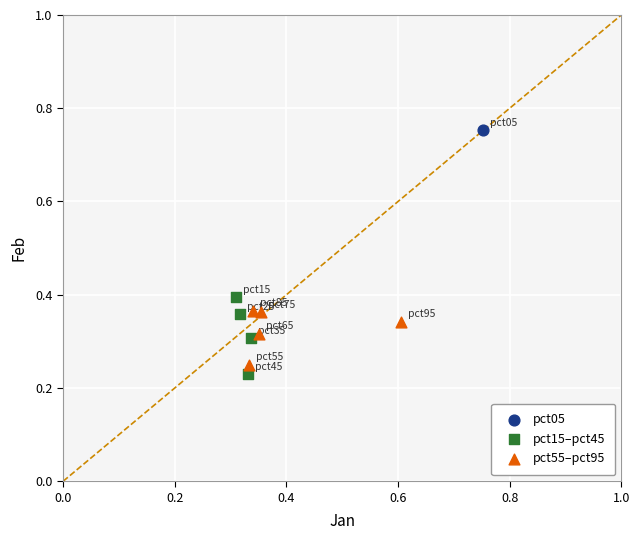

What are all the series names shown in the legend?

pct05, pct15–pct45, pct55–pct95